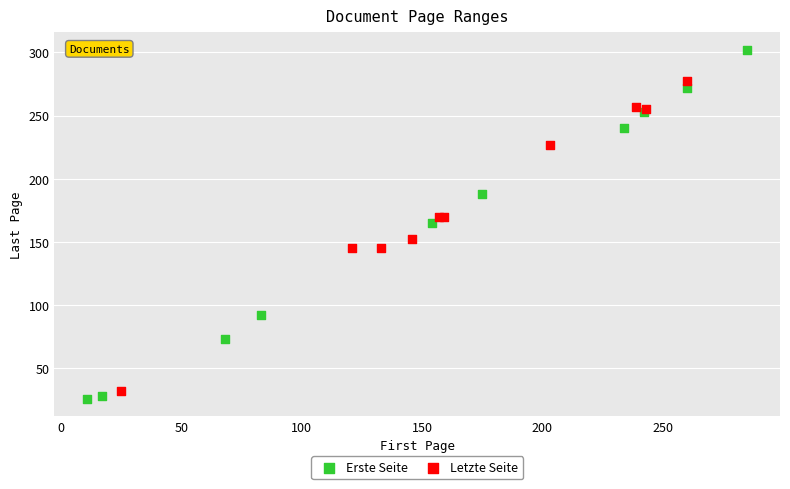

Which series reaches the maximum Y coordinate?

Erste Seite